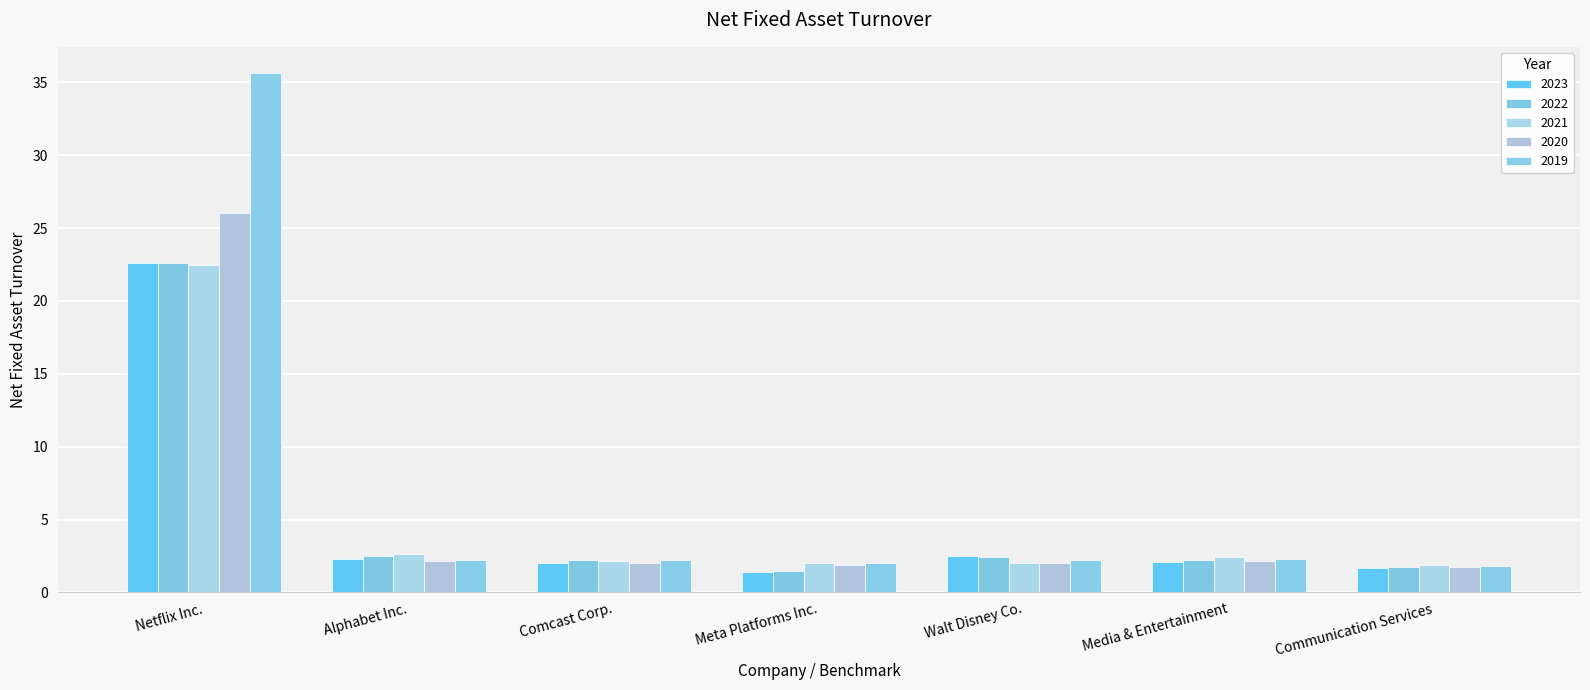

Count the number of data series in this chart.

5